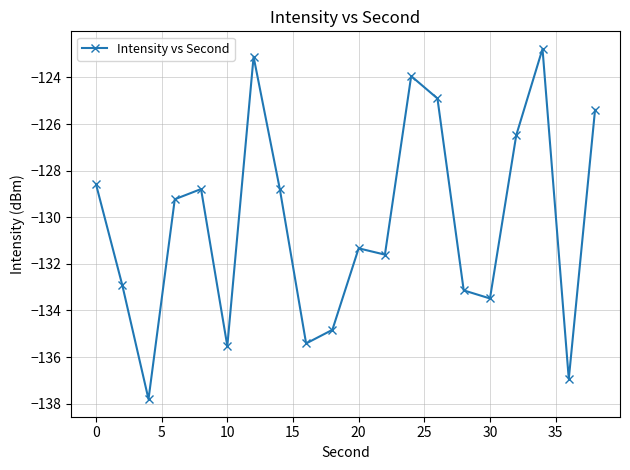

What is the maximum value shown in the chart?

-122.8